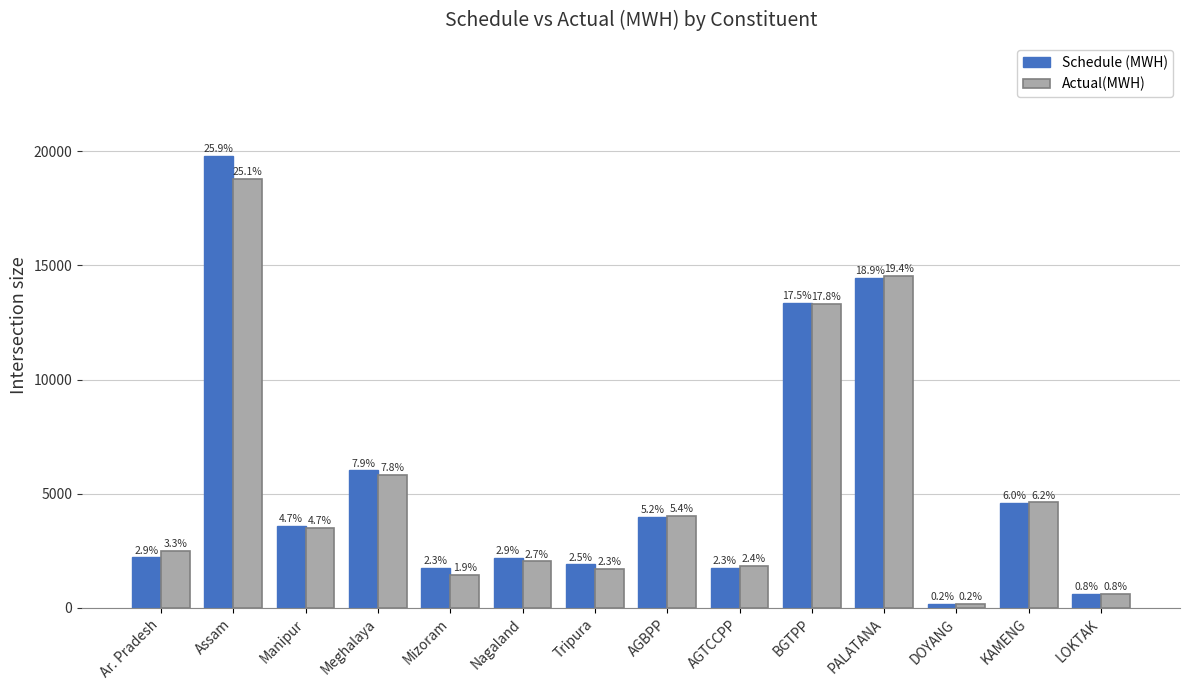

How many bars are there in total?

28